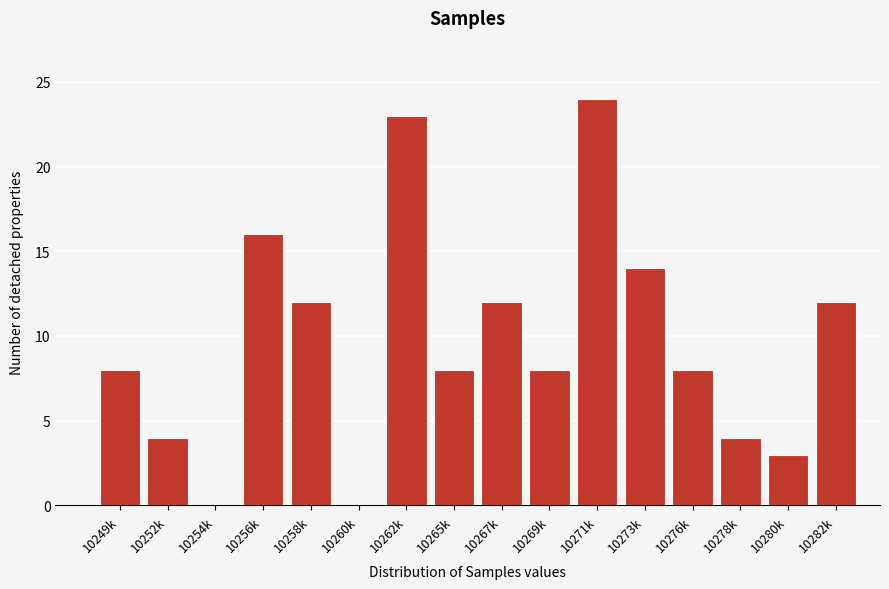

Reading right to left, what are all the values shown in this chart?

10282k=12	10280k=3	10278k=4	10276k=8	10273k=14	10271k=24	10269k=8	10267k=12	10265k=8	10262k=23	10260k=0	10258k=12	10256k=16	10254k=0	10252k=4	10249k=8